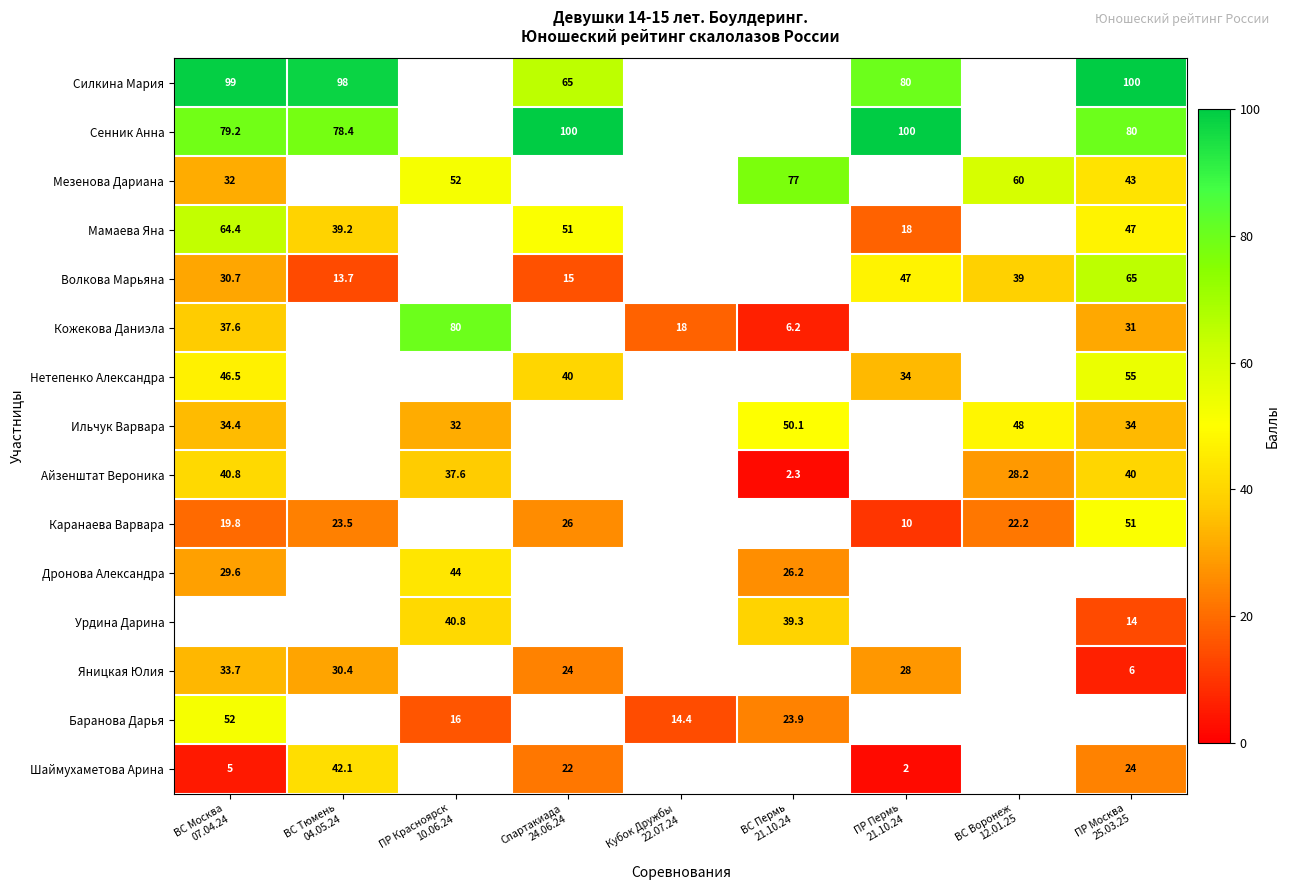

What is the maximum value shown in the chart?

100.0